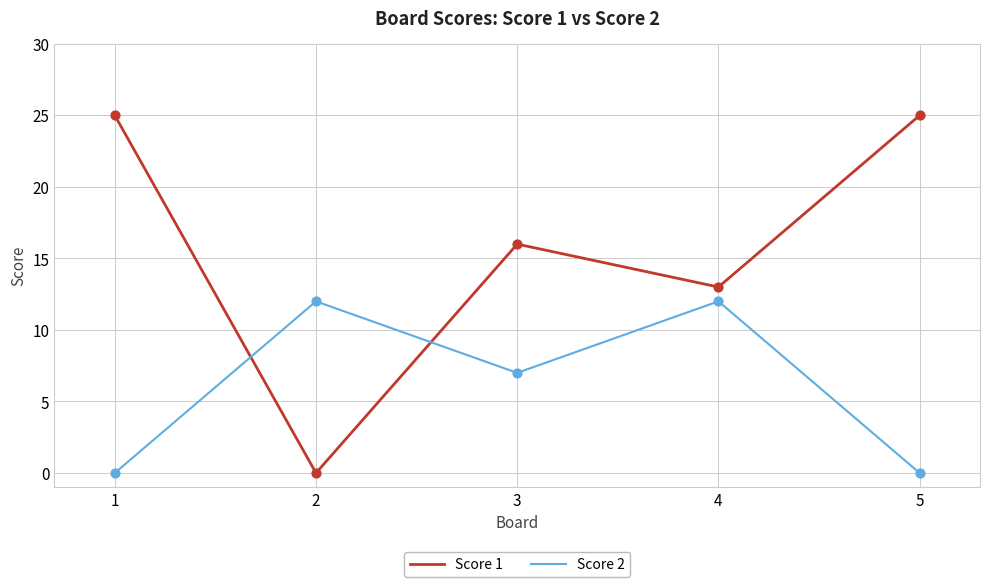

What is the difference between the highest and lowest values at 5?

25